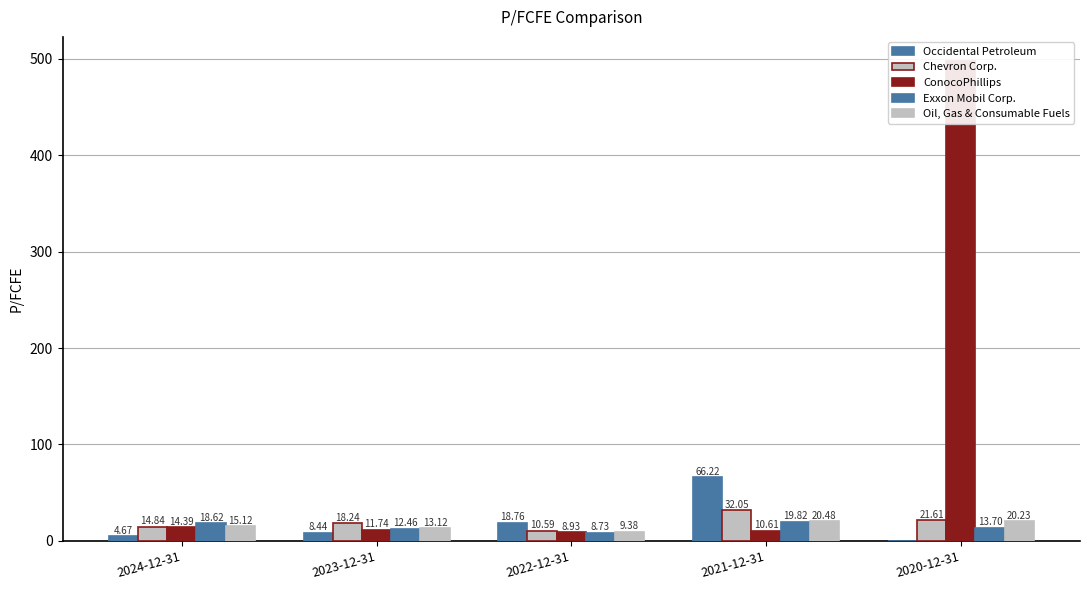

What is the difference between the maximum and minimum values in the Occidental Petroleum series?

66.2